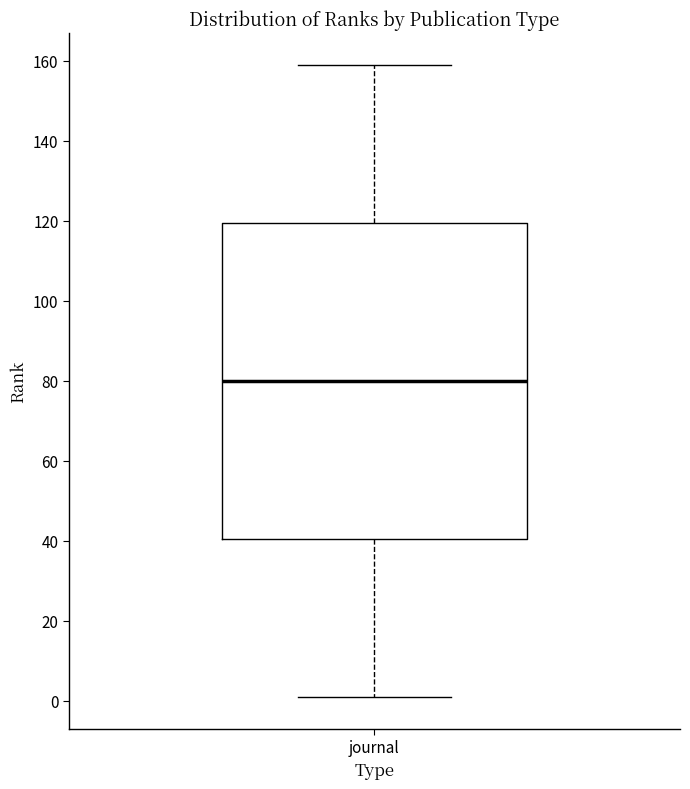

Read this box plot against the y-axis: the position of the median line, the range covered by the box, and the ends of both whiskers. The values are not printed on the chart, so give them approximately, as read against the axis.

median 80, box 40 to 120, whiskers 2 to 160